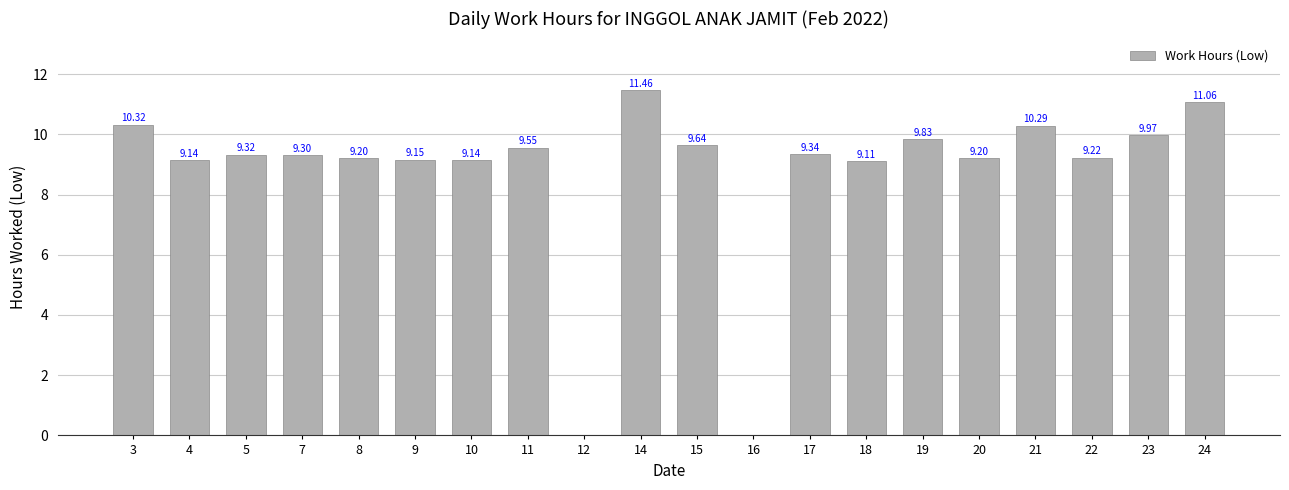

What is the ratio of the value at 18 to the value at 4?

1.0